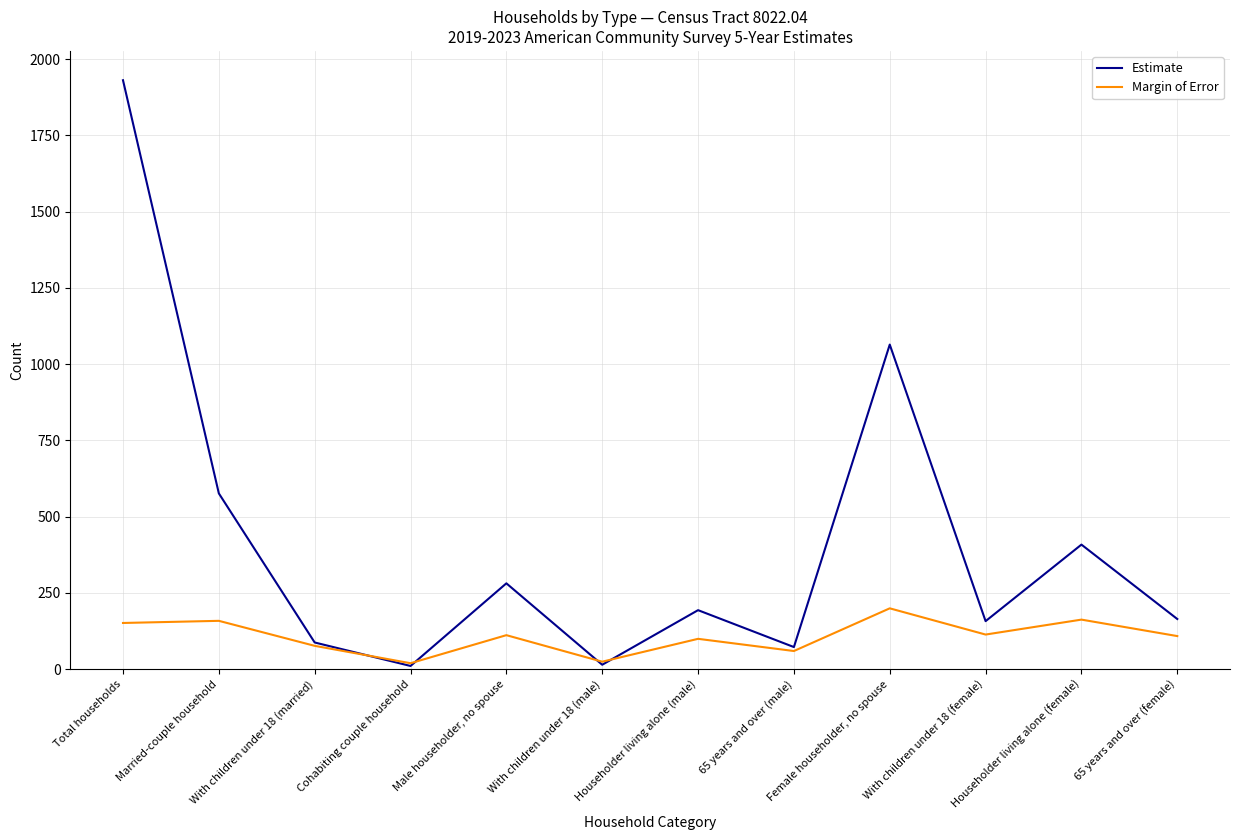

Where does the Estimate series first go above 193?

Total households